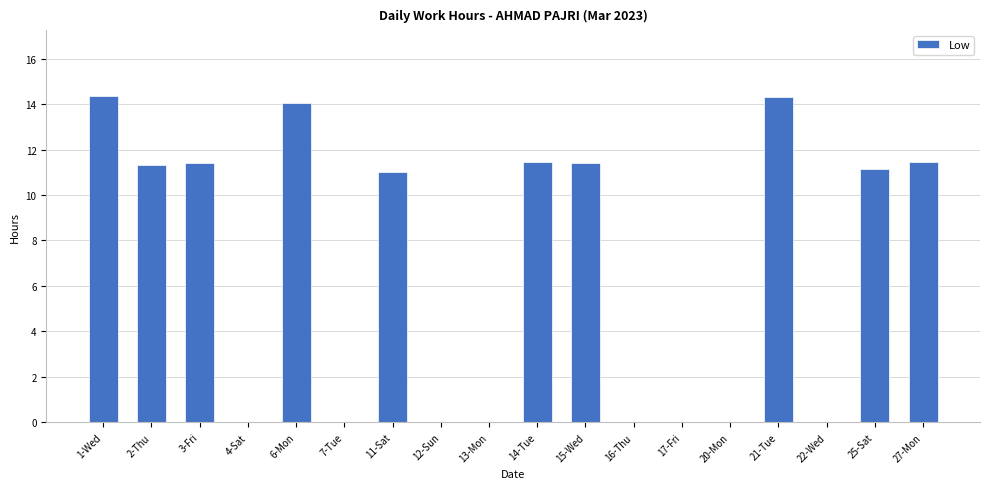

What is the sum of the values at 1-Wed and 4-Sat?

14.4